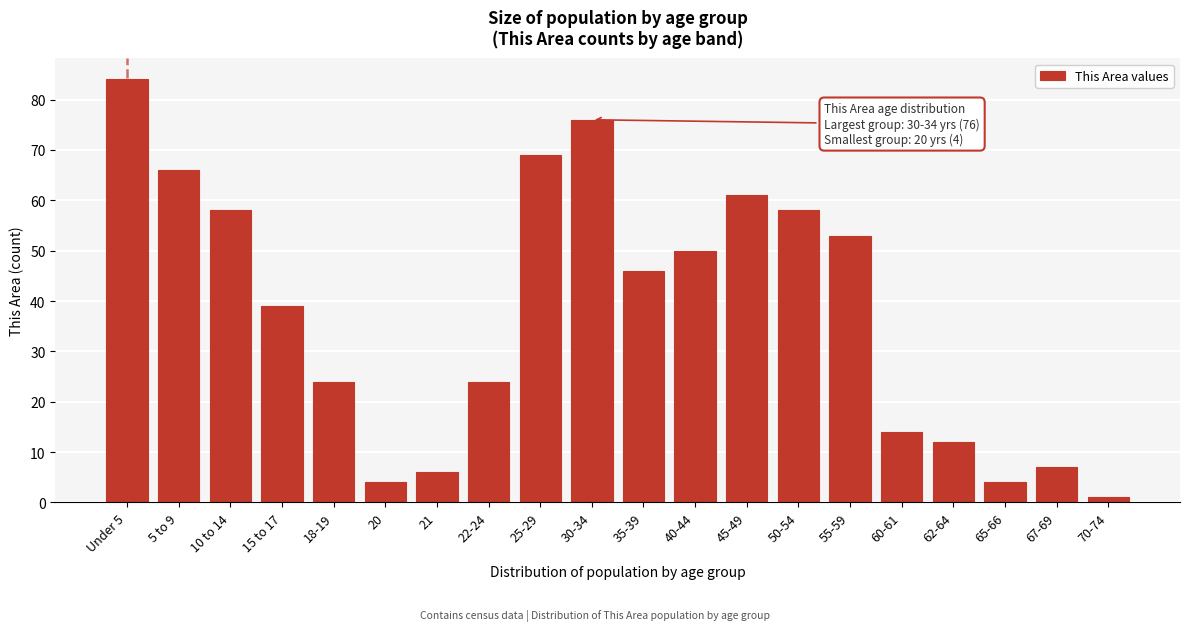

Reading left to right, transcribe all the data shown in this chart.

84	66	58	39	24	4	6	24	69	76	46	50	61	58	53	14	12	4	7	1